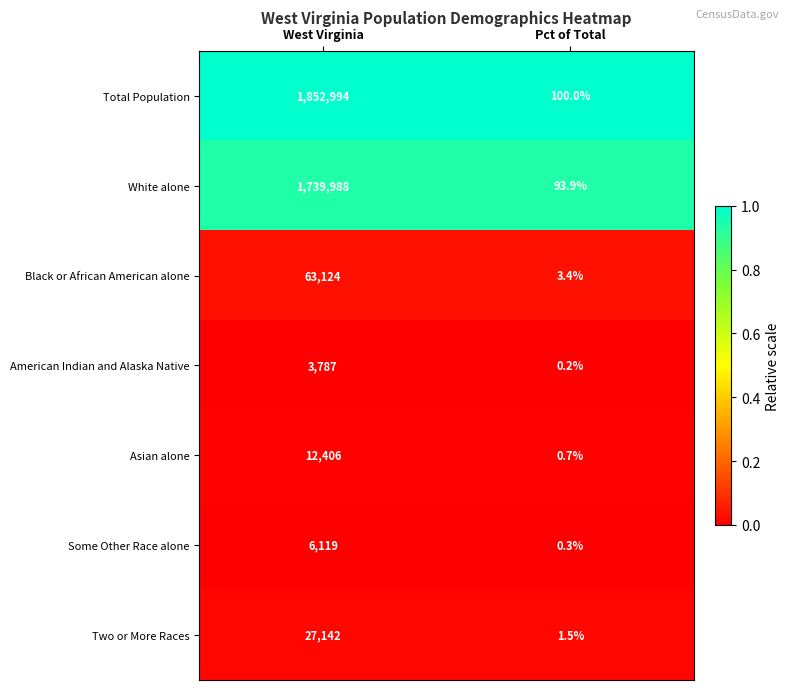

True or false: Asian alone has a value of 0.2 at Pct of Total.

False